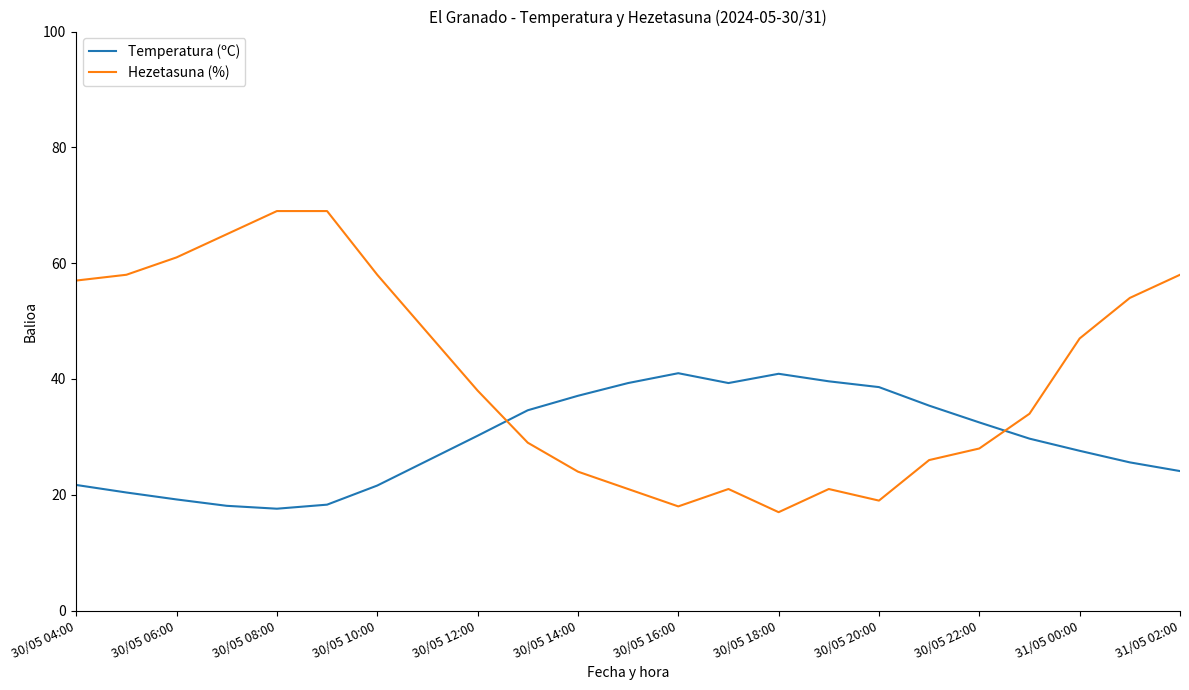

What is the minimum value shown in the chart?

17.0